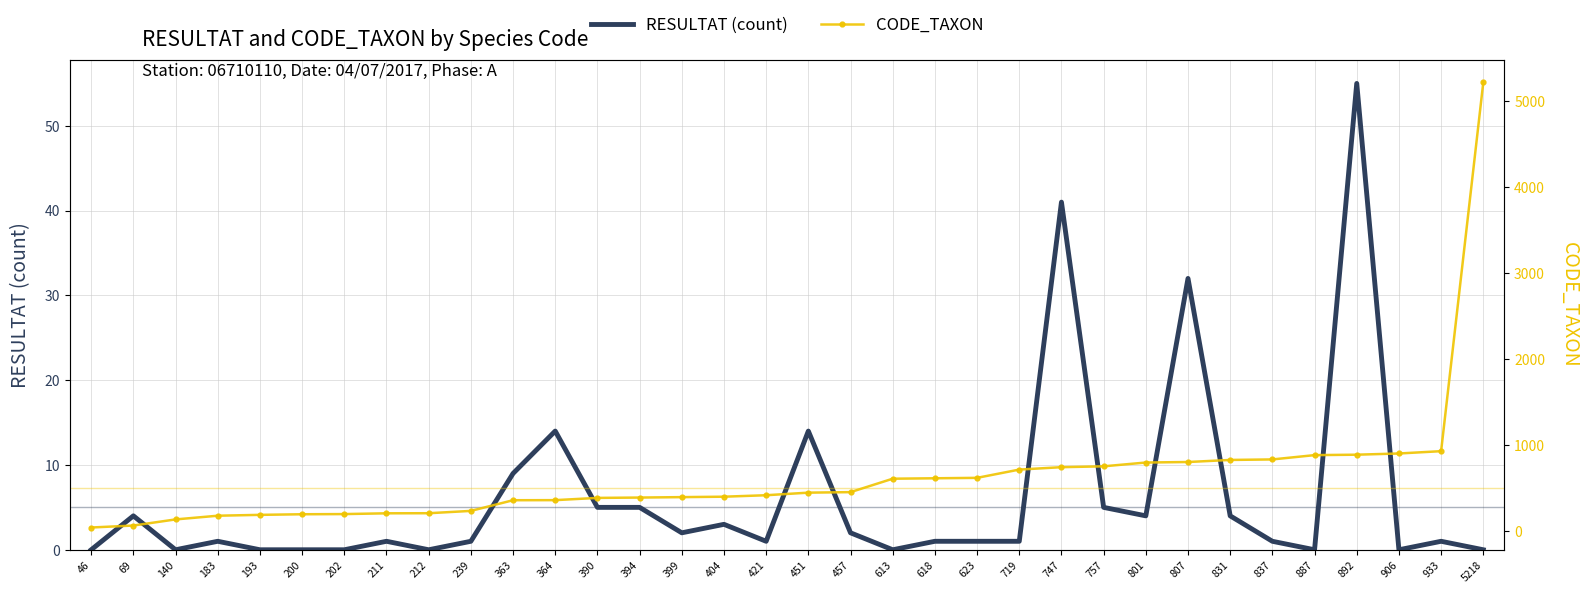

At which label is CODE_TAXON closest to 2632?

933